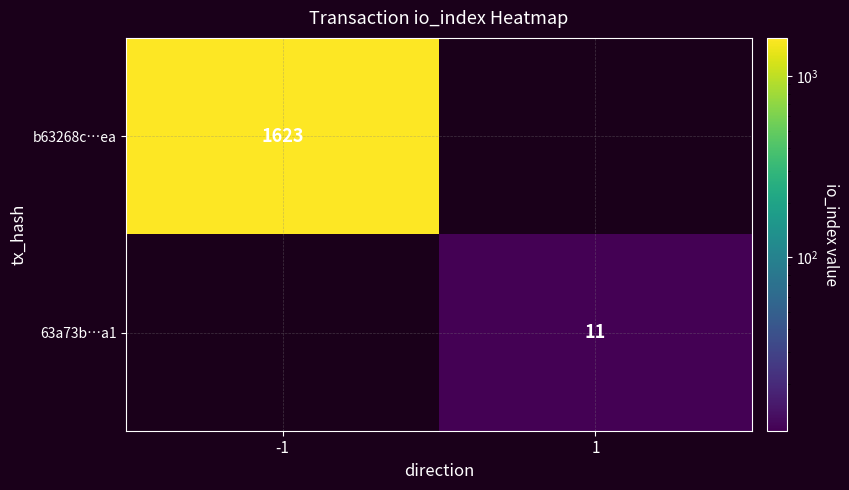

Count the number of data series in this chart.

2